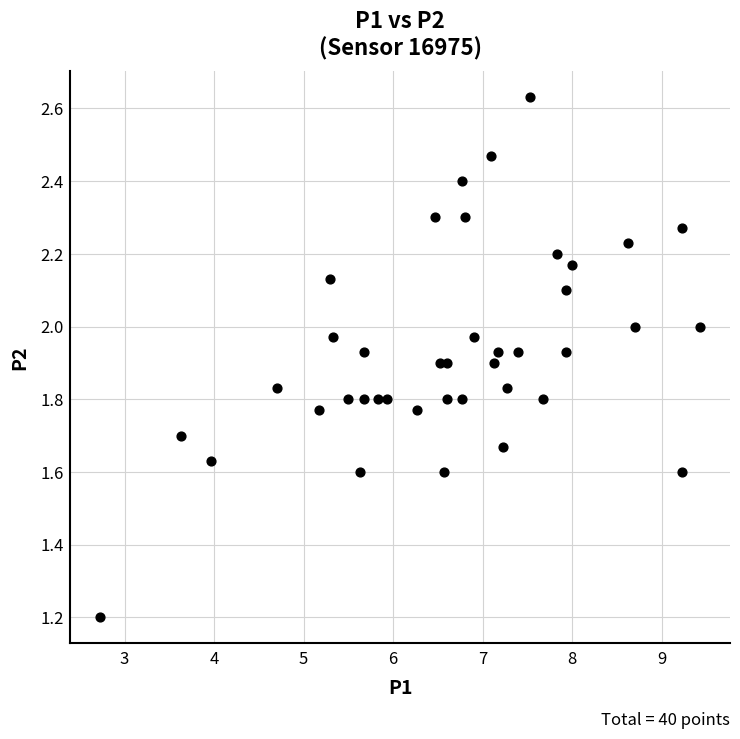

What Y value in the scatter plot is closest to 1?

1.2